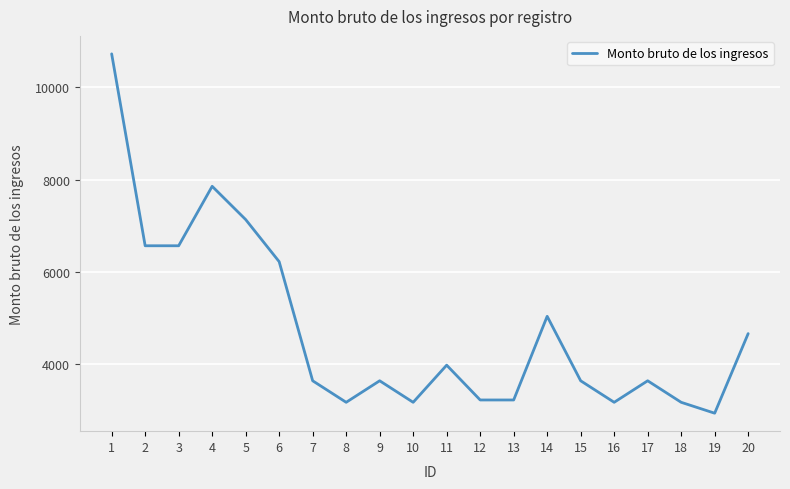

What is the sum of the values at 17 and 4?

11496.5